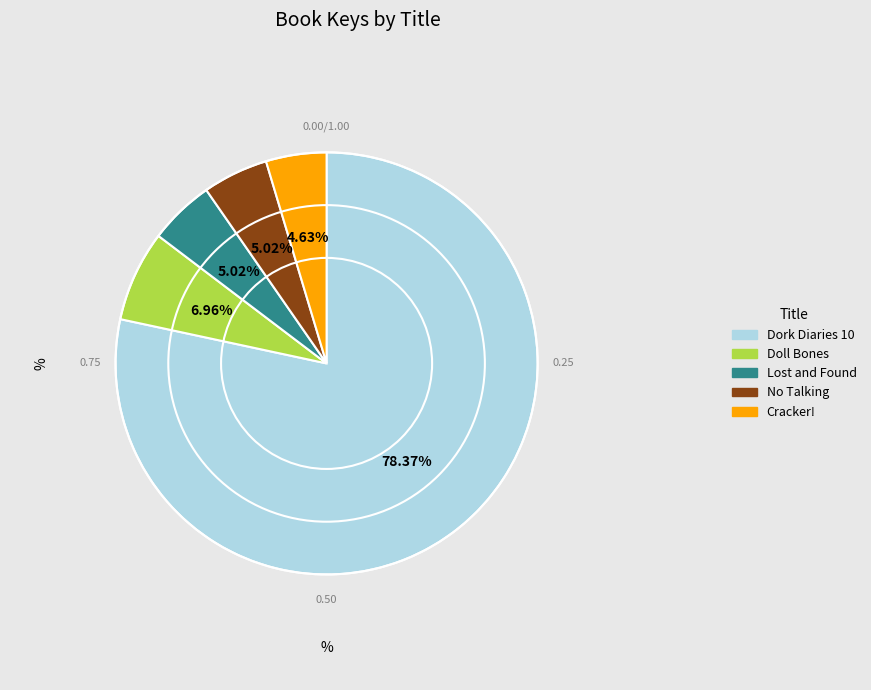

Does Doll Bones represent more than half of the total?

No